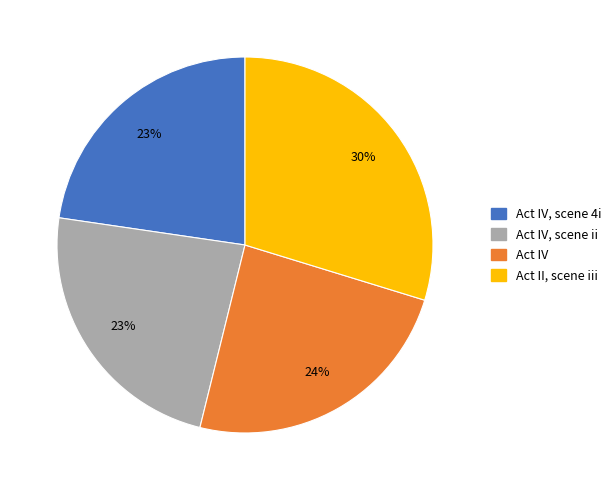

To the nearest percent, what is the difference between the largest and smallest slice percentages?

7%